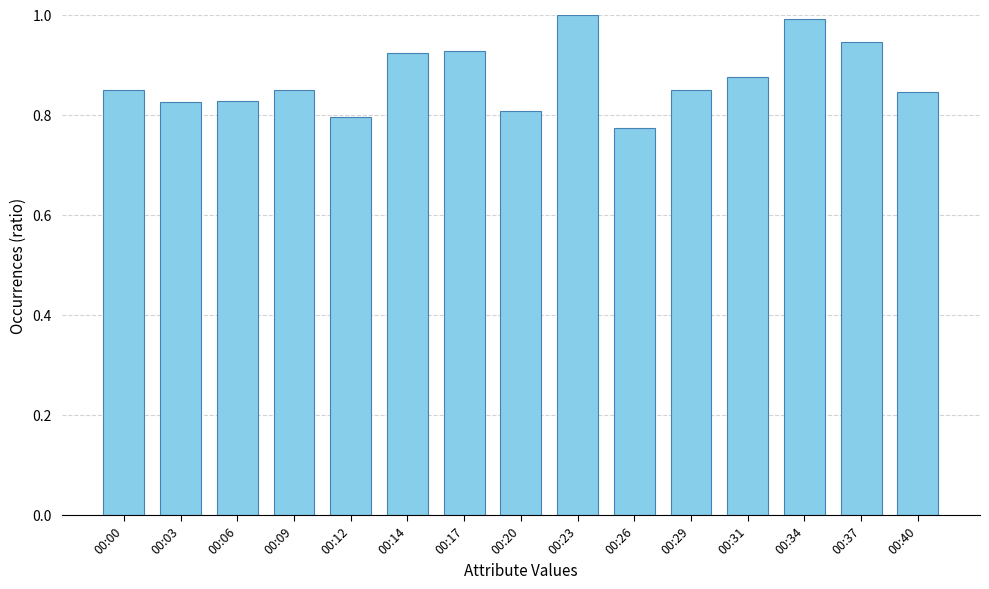

Is it true that the value at 00:03 is 0.8?

True